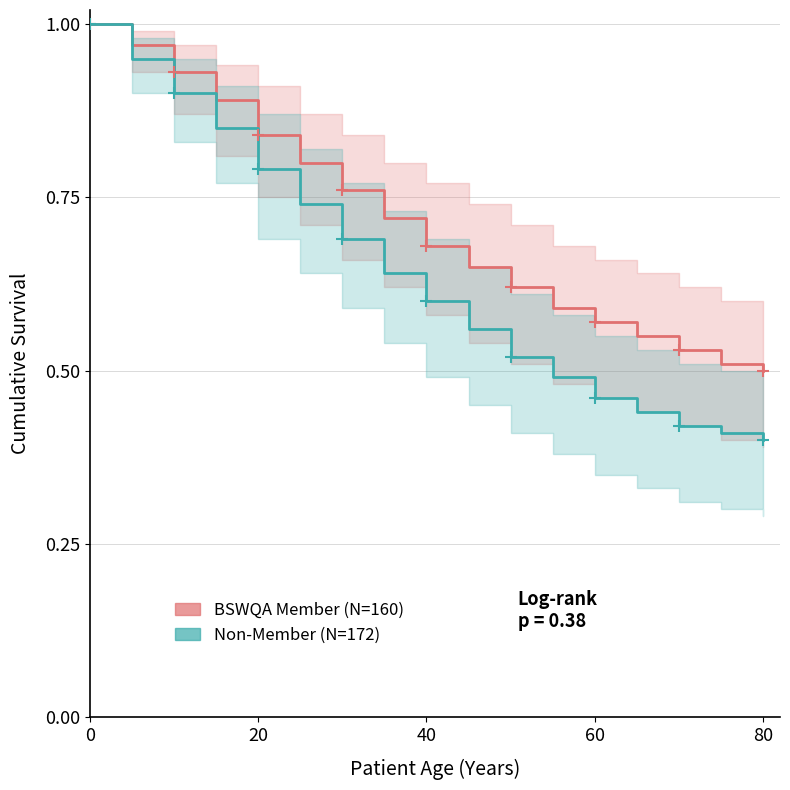

What is the greatest value displayed?

1.0